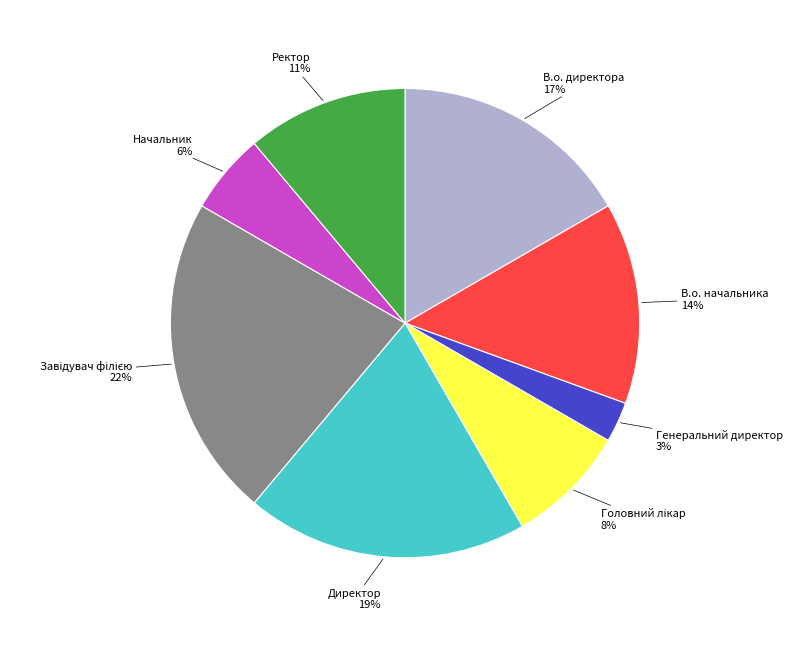

Is there a majority slice in this chart?

No